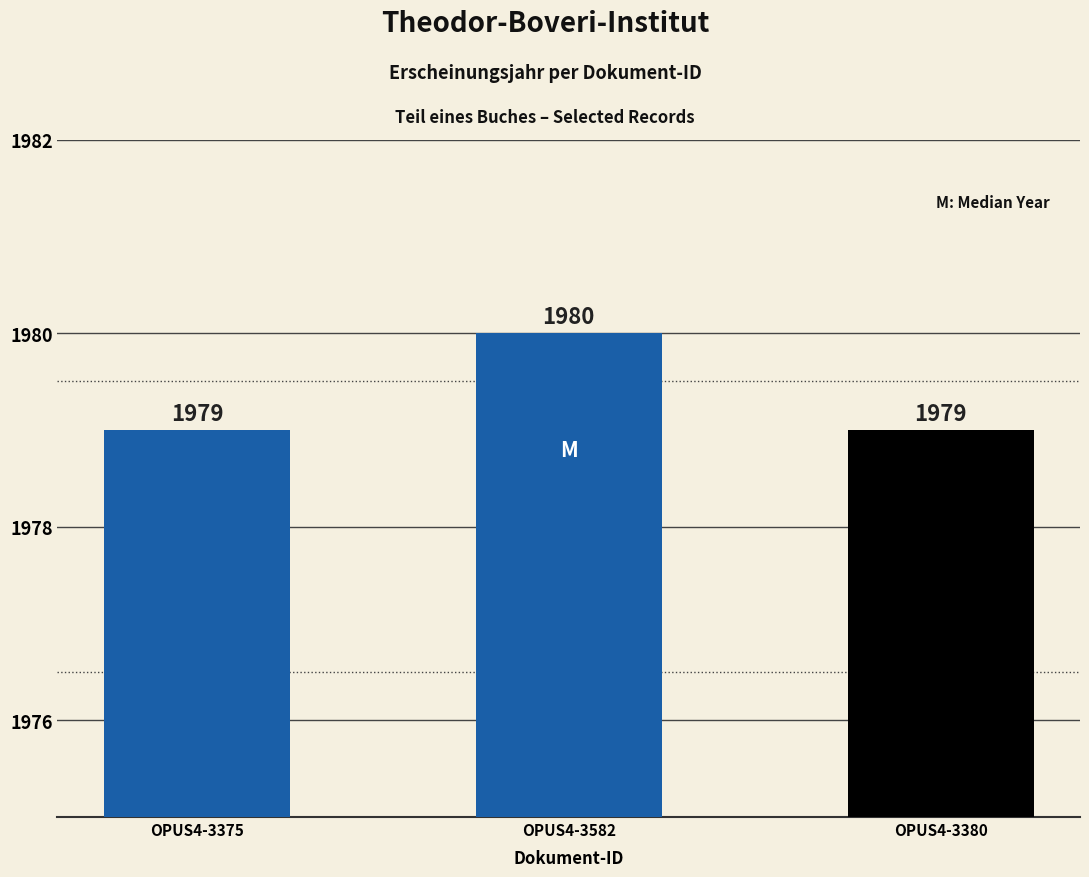

What is the greatest value displayed?

1980